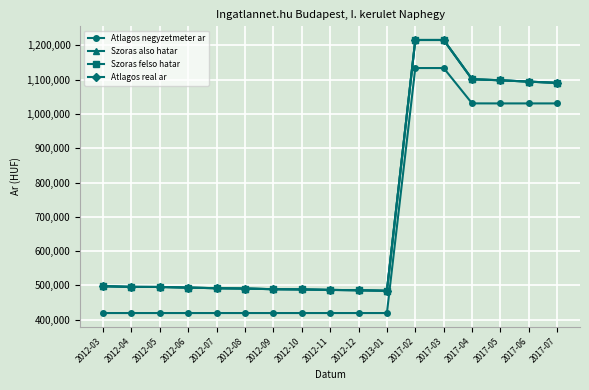

At which category is the sum across all series the highest?

2017-02